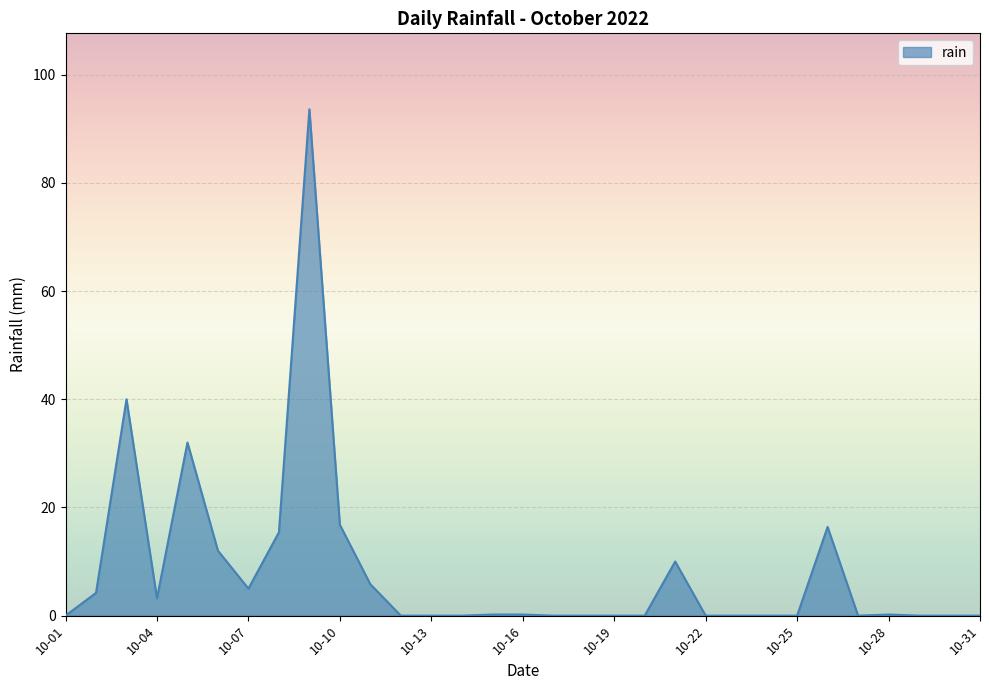

What is the maximum value shown in the chart?

93.6